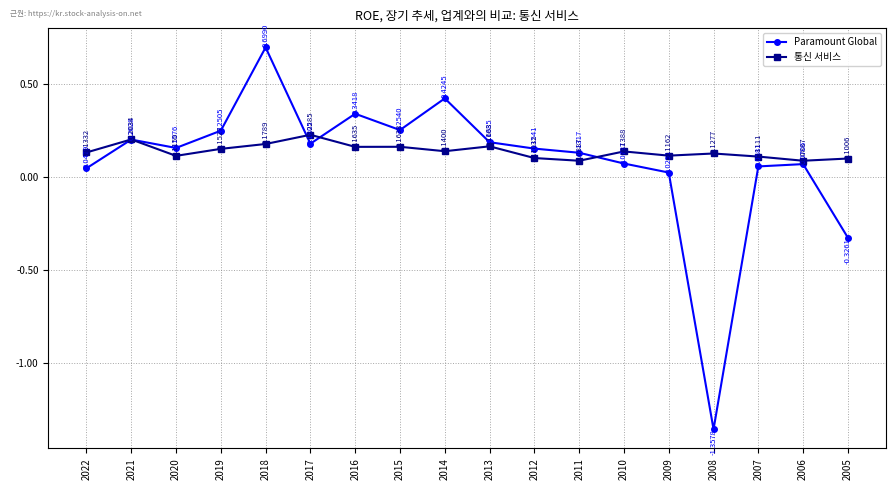

Rank the series by their maximum value, from highest to lowest.

Paramount Global, 통신 서비스